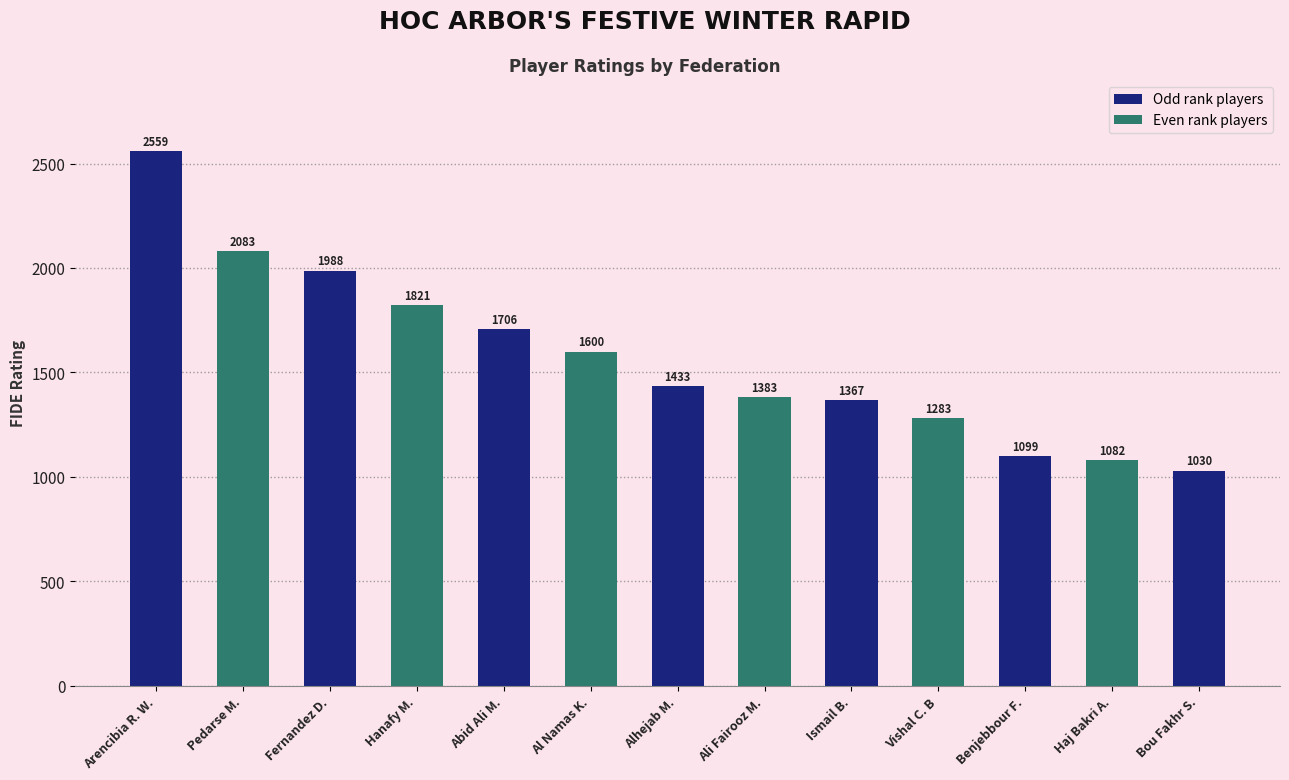

Reading left to right, transcribe all the data shown in this chart.

Arencibia R. W.=2559	Pedarse M.=2083	Fernandez D.=1988	Hanafy M.=1821	Abid Ali M.=1706	Al Namas K.=1600	Alhejab M.=1433	Ali Fairooz M.=1383	Ismail B.=1367	Vishal C. B=1283	Benjebbour F.=1099	Haj Bakri A.=1082	Bou Fakhr S.=1030